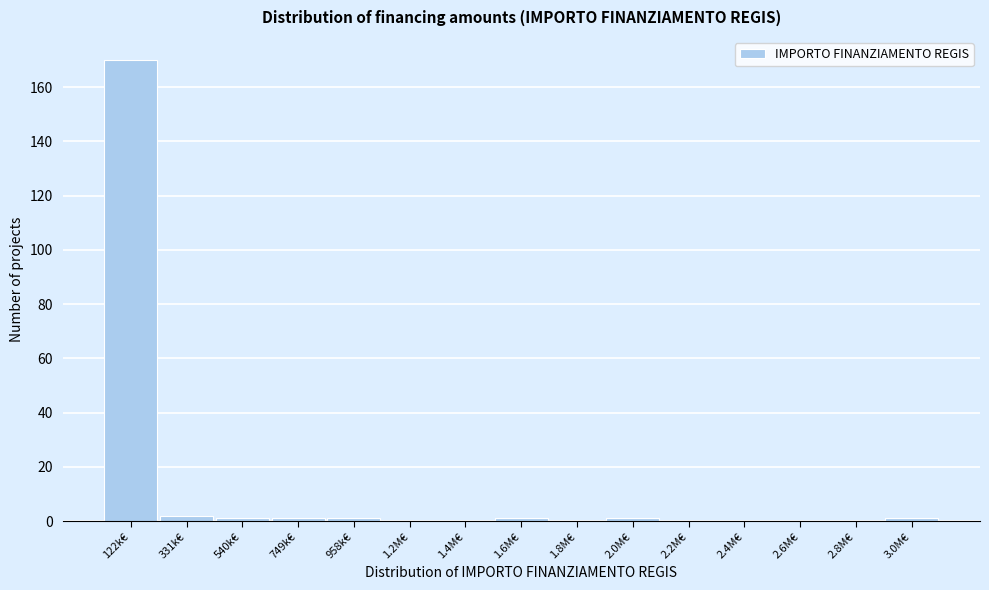

Reading left to right, transcribe all the data shown in this chart.

122k€=170	331k€=2	540k€=1	749k€=1	958k€=1	1.2M€=0	1.4M€=0	1.6M€=1	1.8M€=0	2.0M€=1	2.2M€=0	2.4M€=0	2.6M€=0	2.8M€=0	3.0M€=1